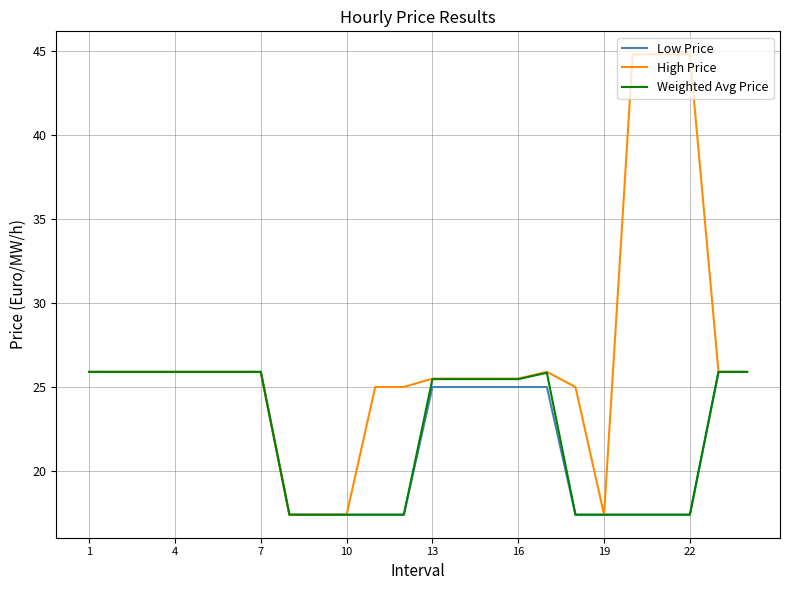

Which series has the largest total across all categories?

High Price